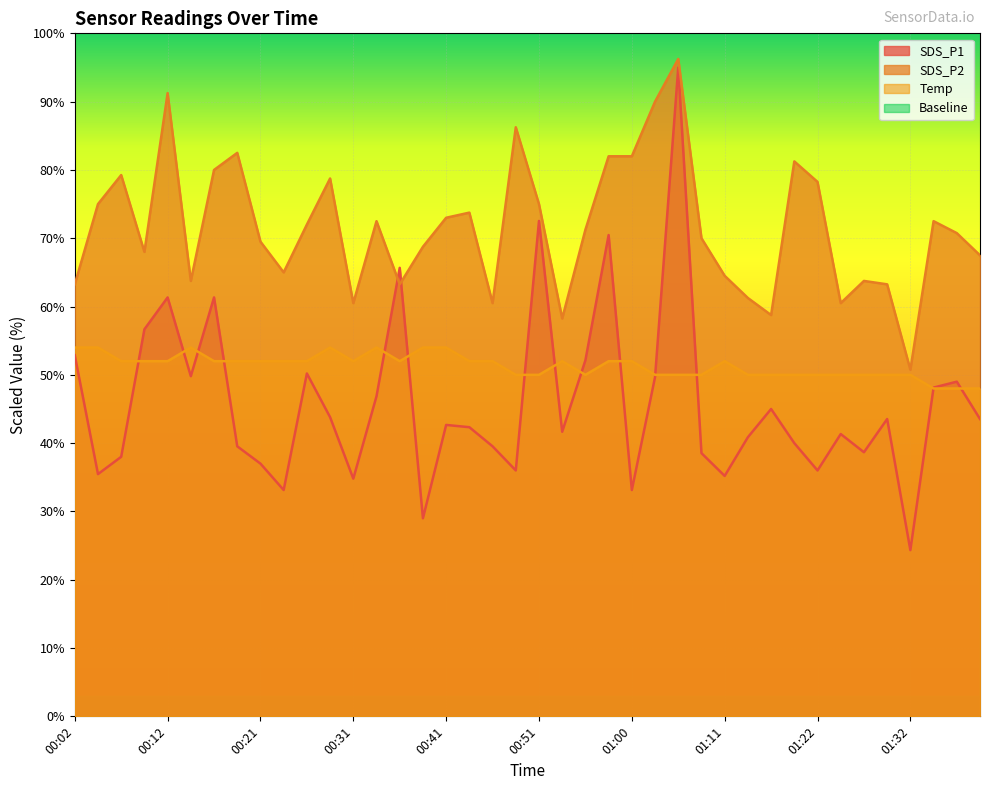

What is the highest value of the Temp series?

54.0